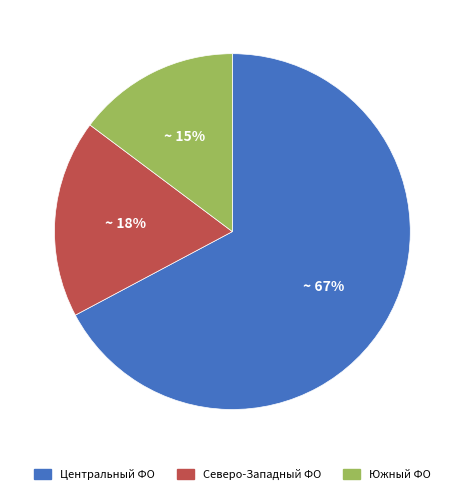

Is it true that Южный ФО is 15% of the pie?

True